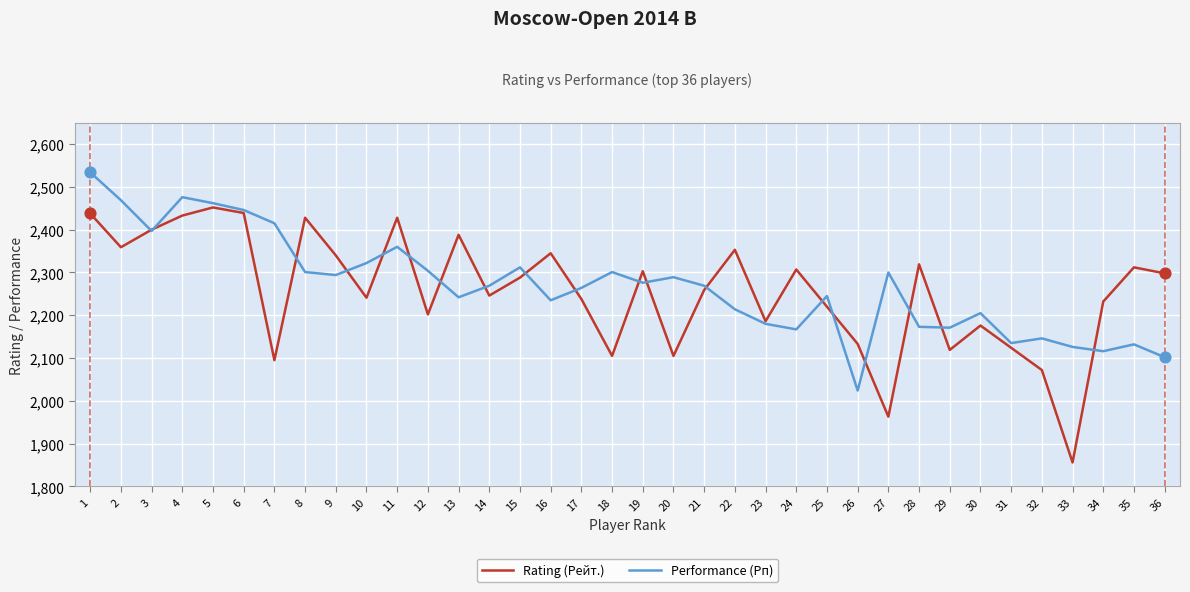

What is the difference between the highest and lowest values at 34?

116